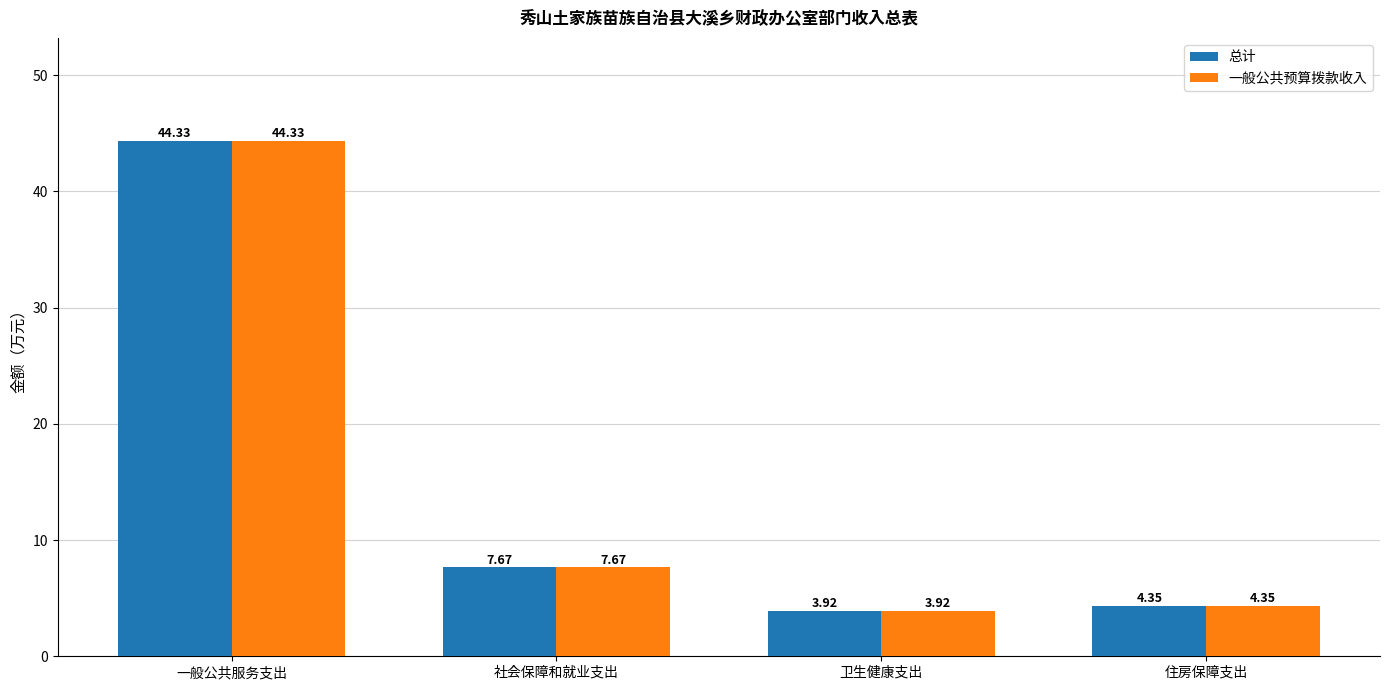

Is the value of 一般公共预算拨款收入 at 卫生健康支出 greater than the value of 总计 at 社会保障和就业支出?

No